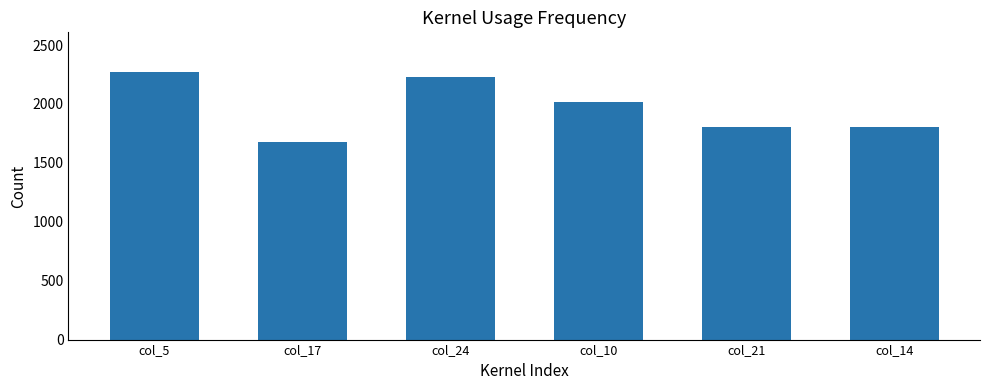

What is the difference between the maximum and minimum values?

588